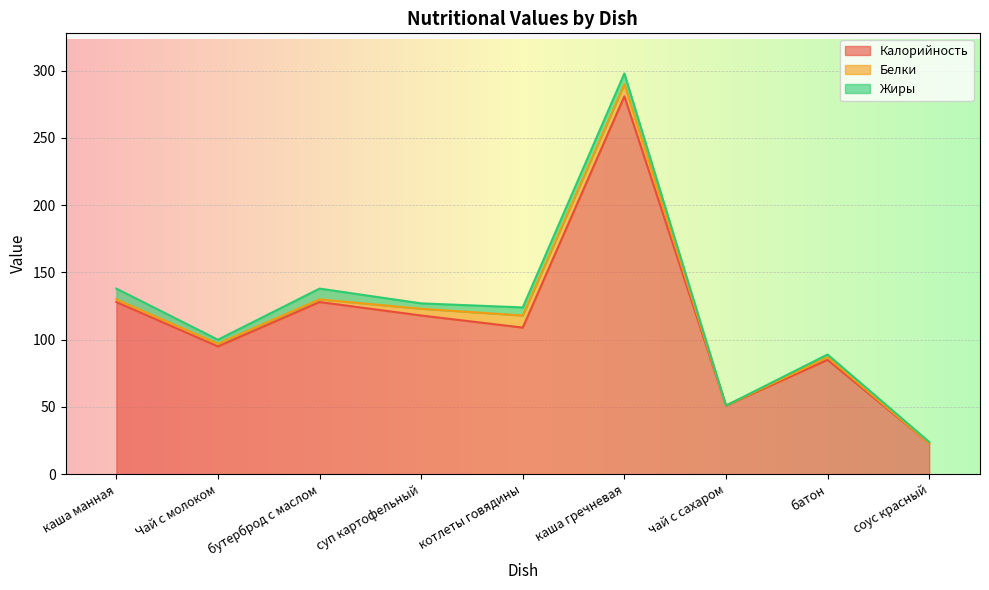

Is the value of Калорийность at соус красный greater than the value of Жиры at каша гречневая?

Yes